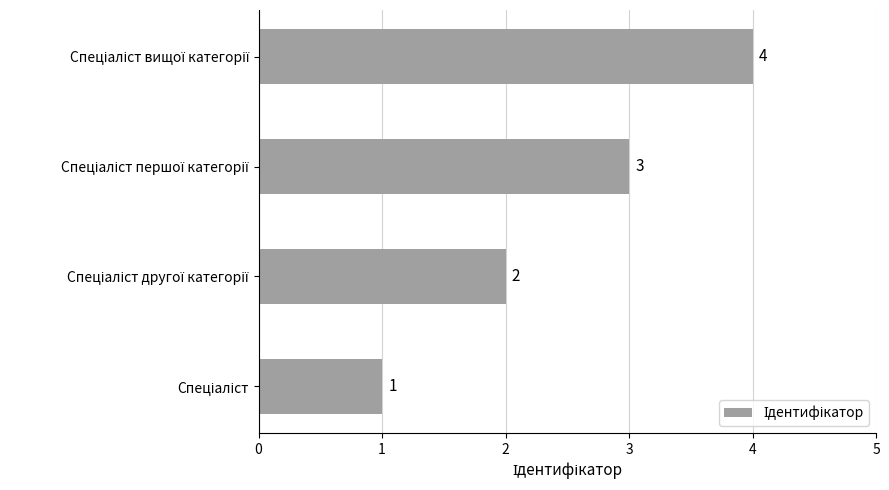

How many values are between 2 and 4?

3